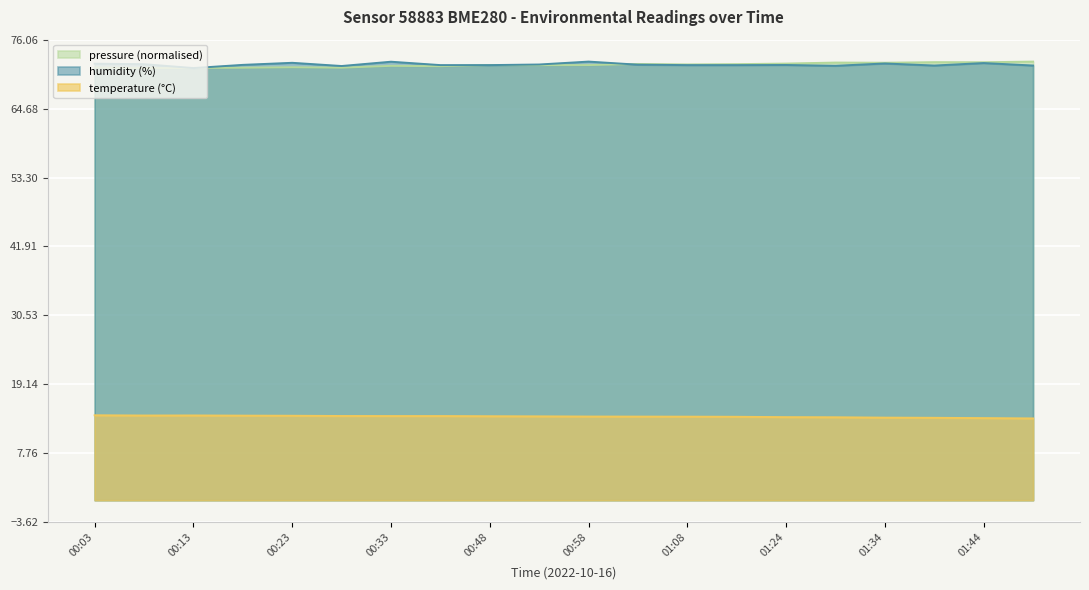

Which series ends up on top after the final intersection of humidity and pressure?

pressure